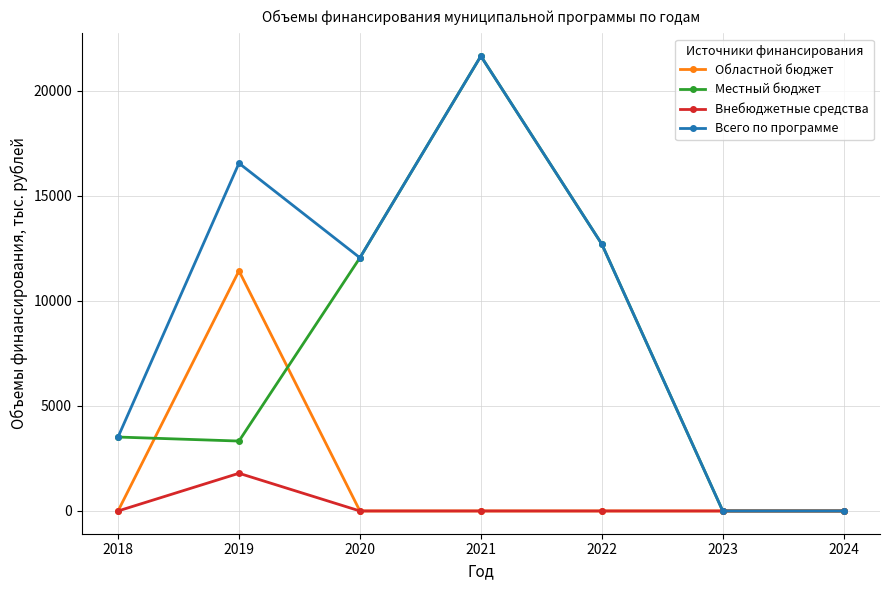

Is it true that Всего по программе equals 3518.9 at 2018?

True